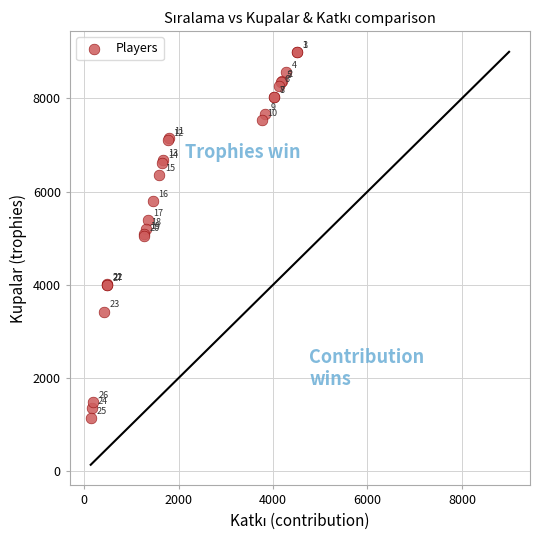

What Y value in the scatter plot is closest to 5067?

5054